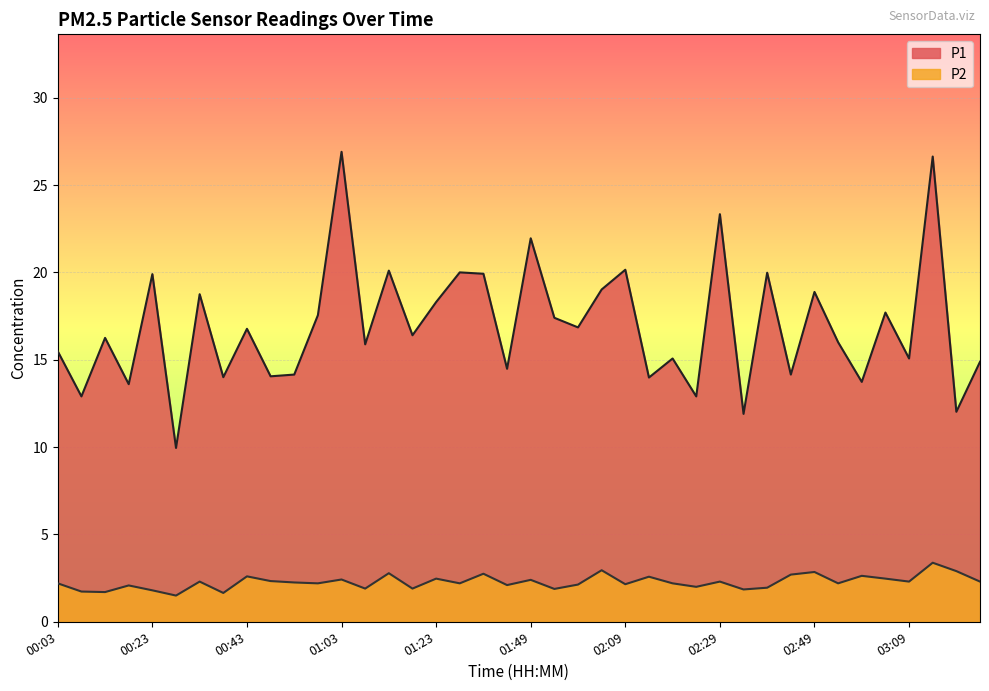

Between 02:04 and 02:09, which series saw the biggest shift?

P1